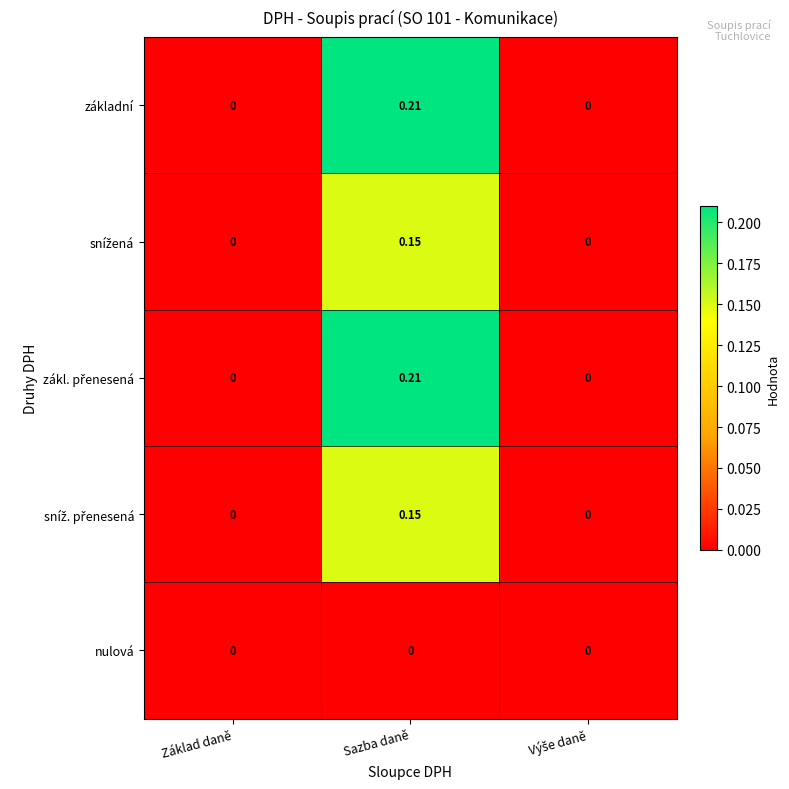

Which category has the highest value across all series?

Sazba daně